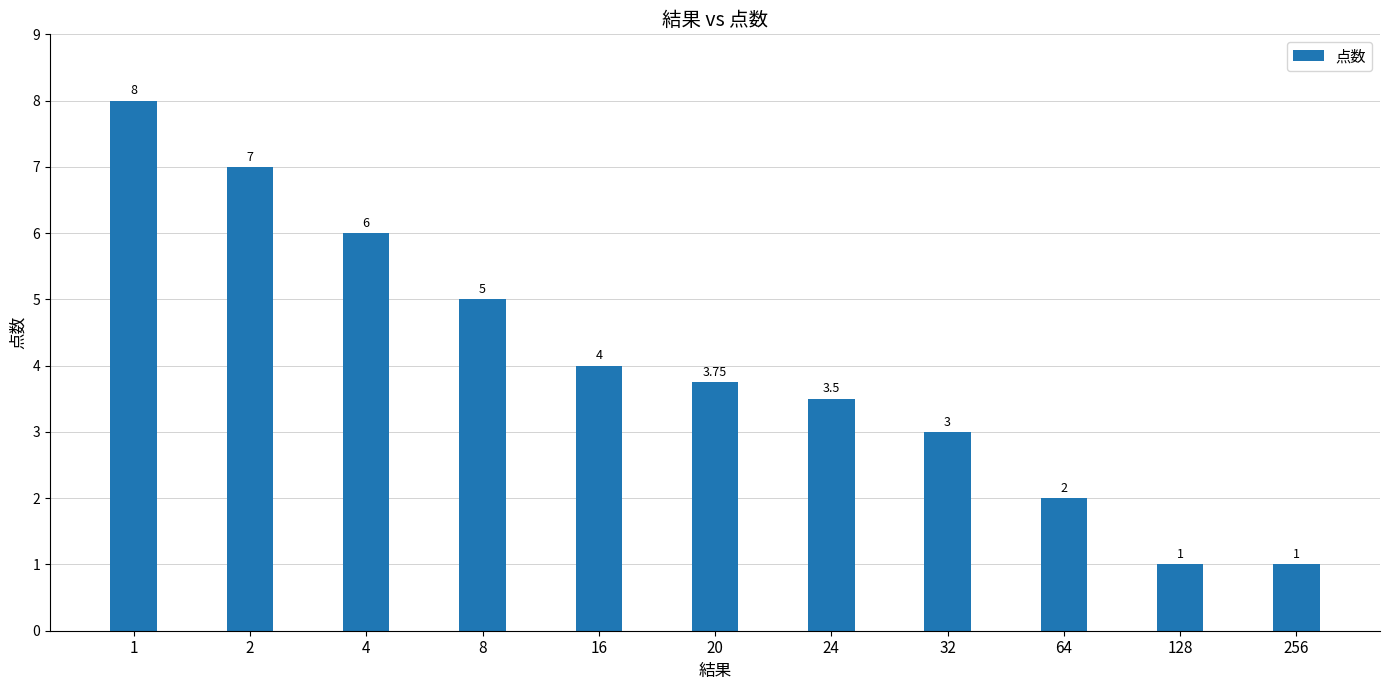

What is the ratio of the value at 2 to the value at 32?

2.3